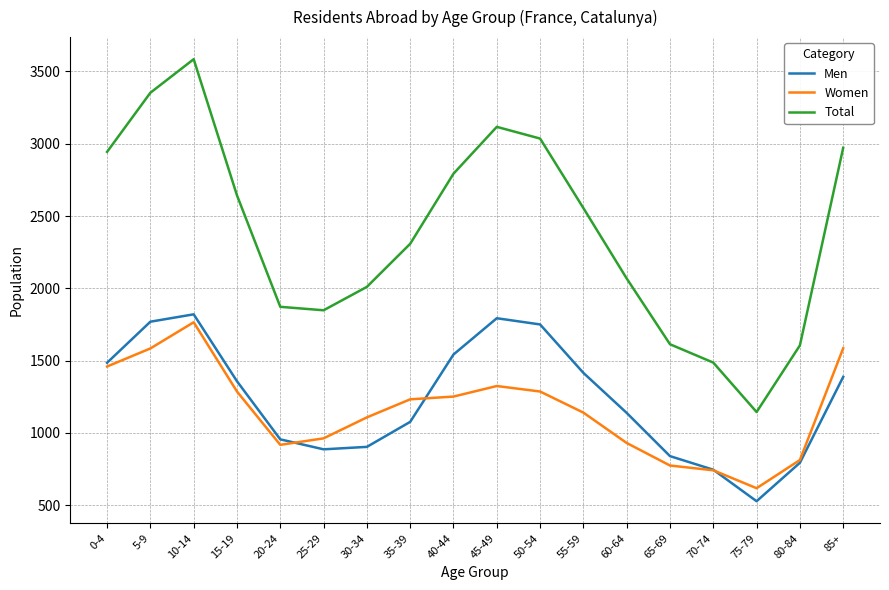

The Women series shows 1232 at 35-39. True or false?

True